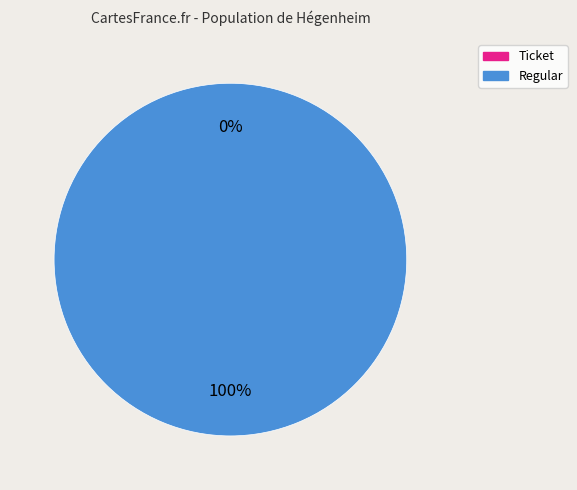

To the nearest percent, what is the difference between the largest and smallest slice percentages?

100%